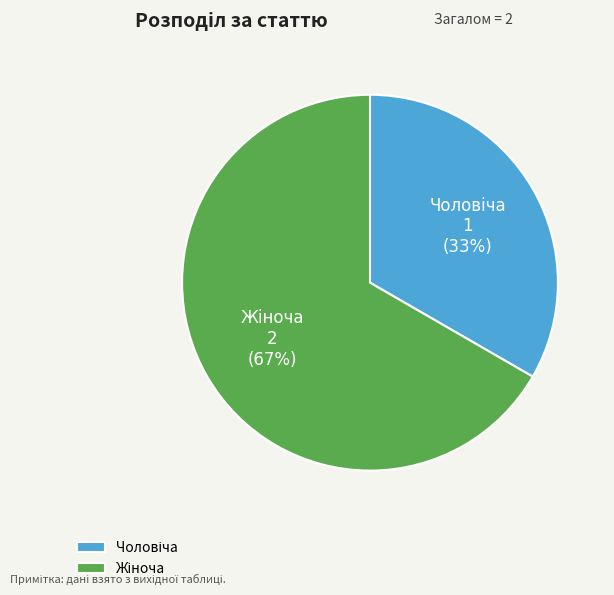

To the nearest percent, what is the average slice percentage?

50%